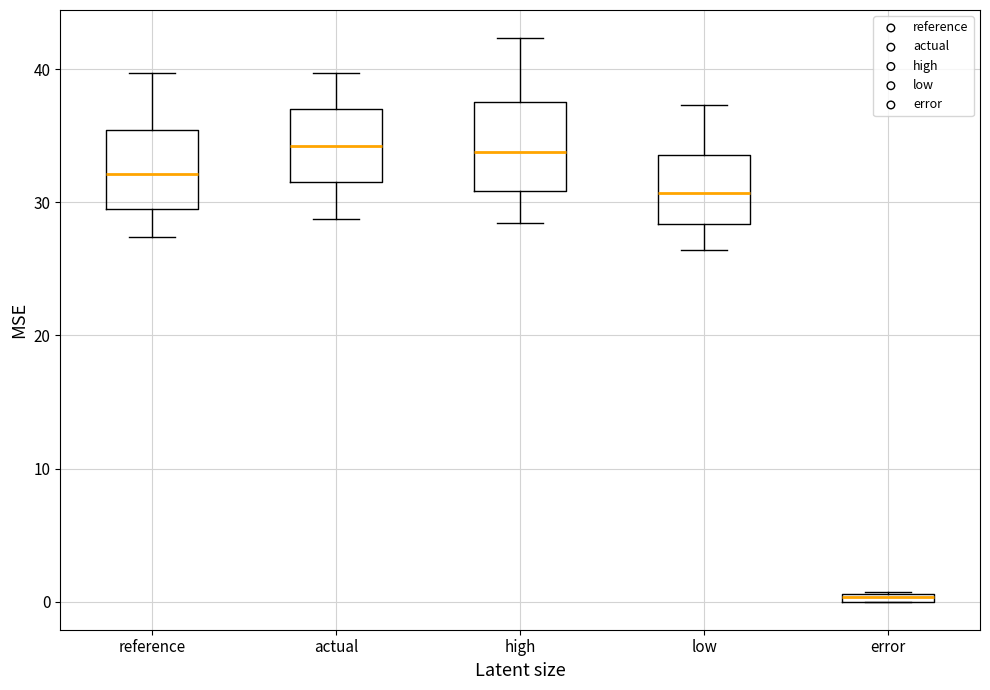

Which box has the lowest median line?

error